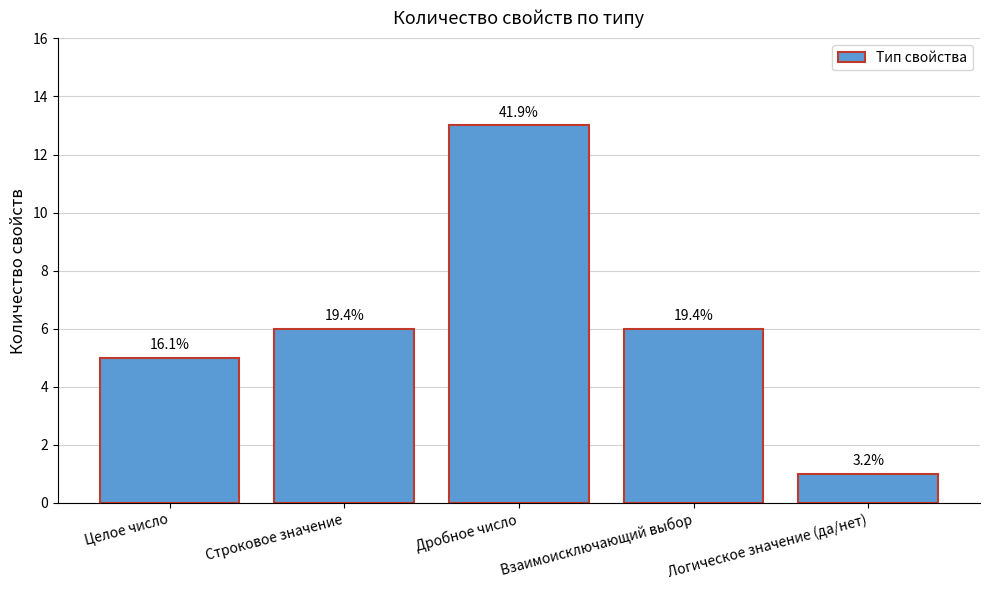

Where is the data nearest to the value 7?

Строковое значение